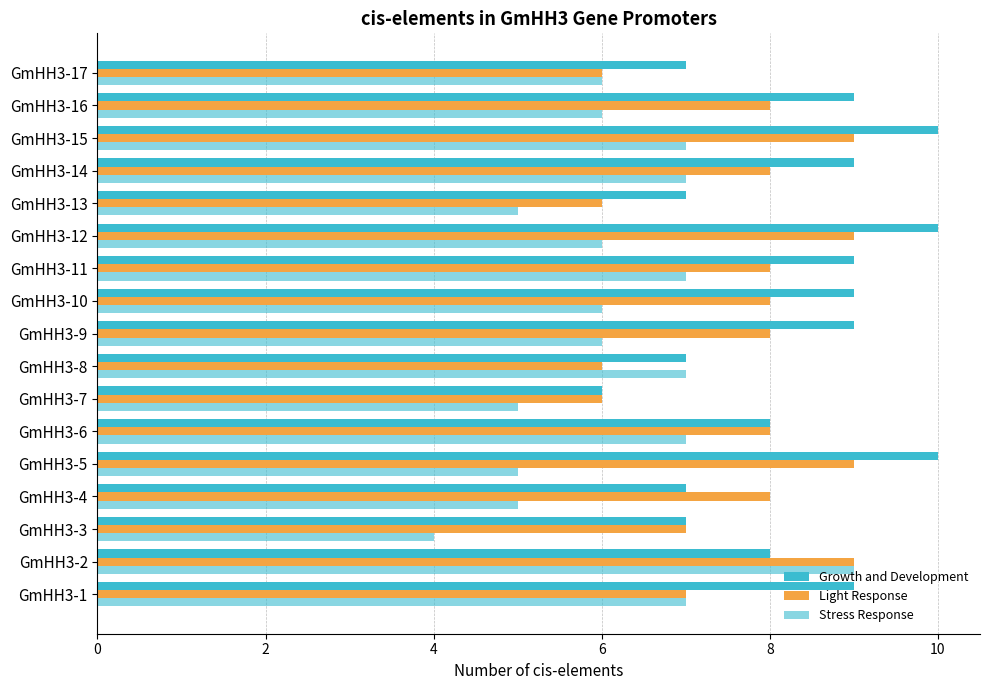

How many categories are shown in the chart?

17